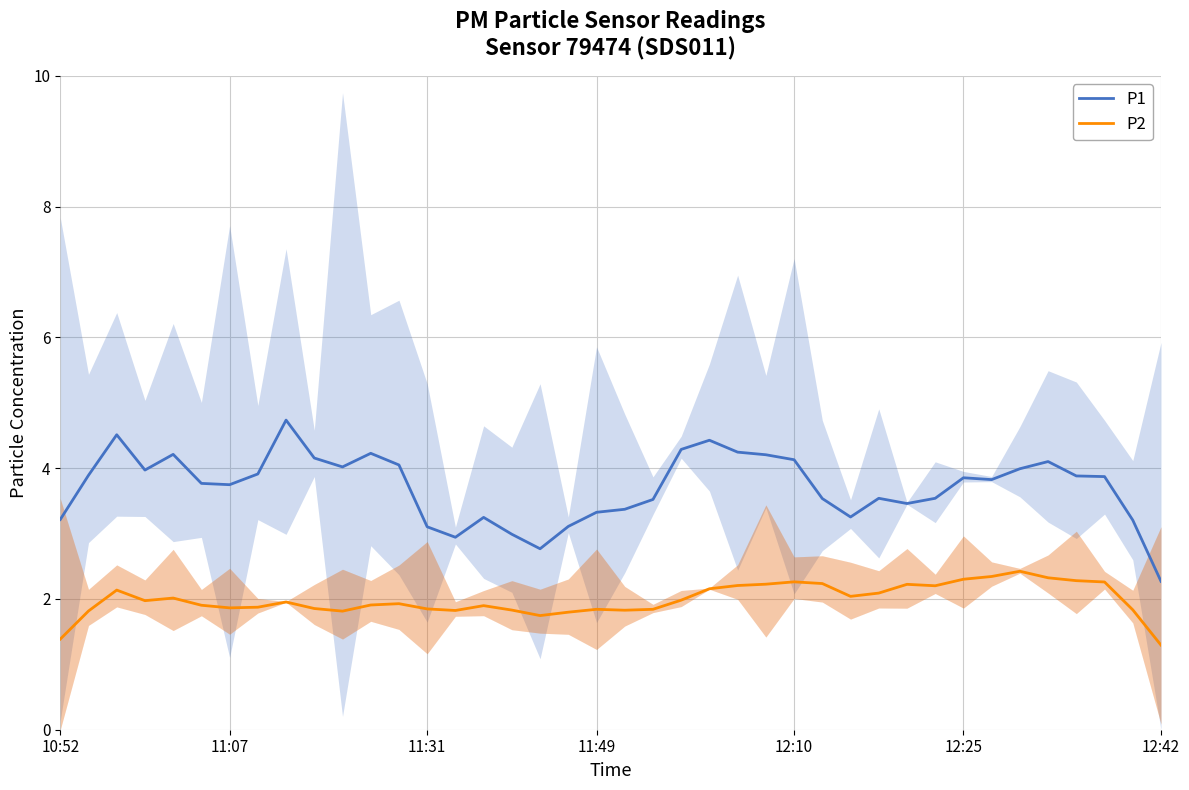

Which series has the largest total across all categories?

P1